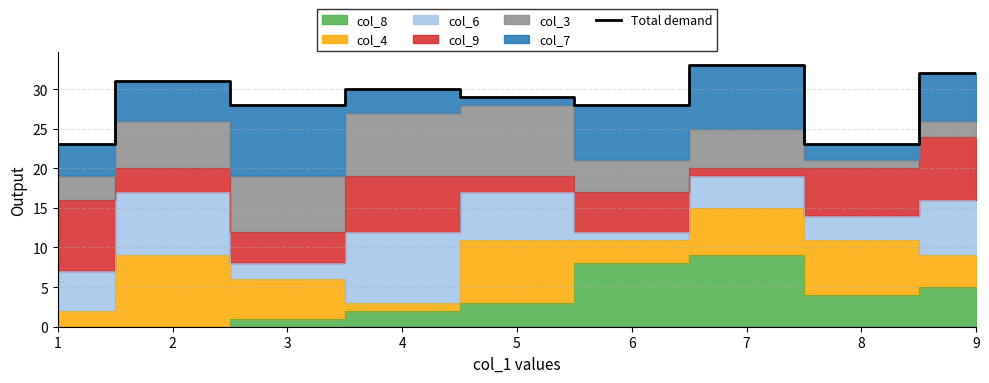

How many categories are shown in the chart?

9